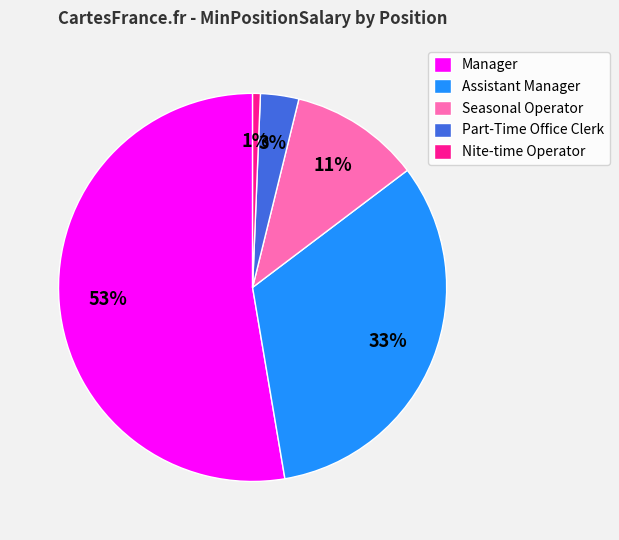

To the nearest percent, what is the difference between the Seasonal Operator and Part-Time Office Clerk slice percentages?

8%